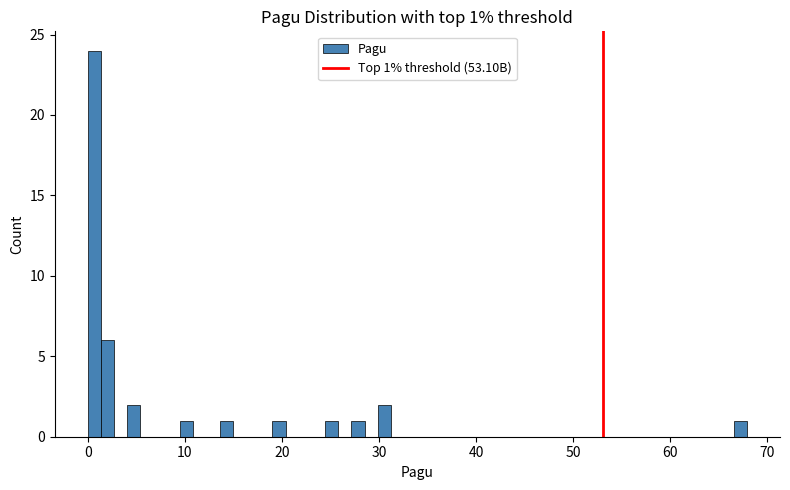

Read against the x-axis, roughly where is the centre of the tallest bar?

1